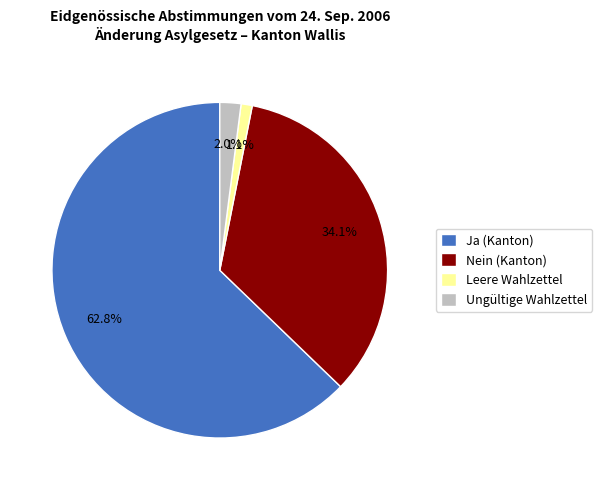

To the nearest percent, what is the combined percentage of Leere Wahlzettel and Ja (Kanton)?

64%